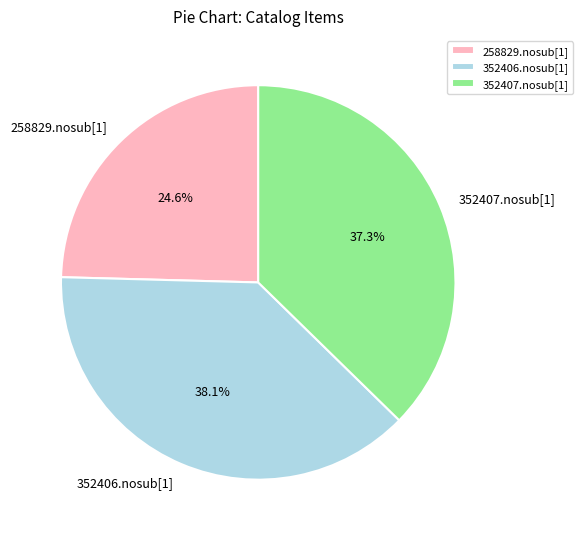

Rank the categories by value from highest to lowest.

352406.nosub[1], 352407.nosub[1], 258829.nosub[1]